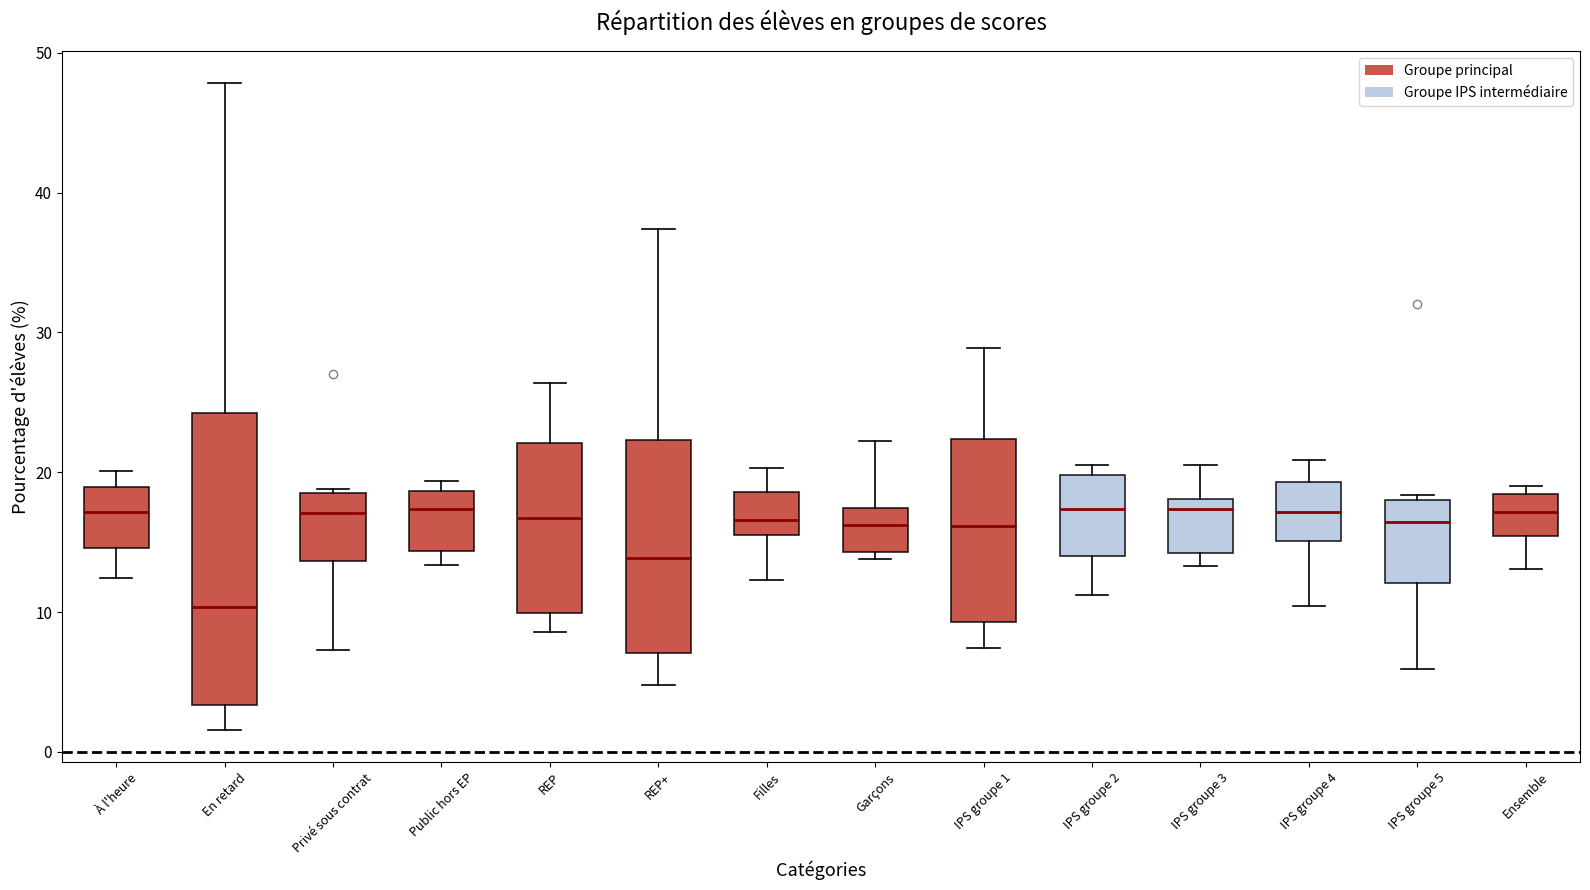

Reading left to right, transcribe this box plot: for each box, give where its median line is, the range the box spans, and where its two whiskers end, as read against the y-axis. The values are not printed on the chart, so give them approximately, as read against the axis.

À l'heure: median 17, box 15 to 19, whiskers 12 to 20
En retard: median 10, box 3 to 24, whiskers 2 to 48
Privé sous contrat: median 17, box 14 to 19, whiskers 7 to 19
Public hors EP: median 17, box 14 to 19, whiskers 13 to 19 (just above the box's upper edge)
REP: median 17, box 10 to 22, whiskers 9 to 26
REP+: median 14, box 7 to 22, whiskers 5 to 37
Filles: median 17, box 15 to 19, whiskers 12 to 20
Garçons: median 16, box 14 to 17, whiskers 14 (just below the box's lower edge) to 22
IPS groupe 1: median 16, box 9 to 22, whiskers 7 to 29
IPS groupe 2: median 17, box 14 to 20, whiskers 11 to 21
IPS groupe 3: median 17, box 14 to 18, whiskers 13 to 21
IPS groupe 4: median 17, box 15 to 19, whiskers 10 to 21
IPS groupe 5: median 16, box 12 to 18, whiskers 6 to 18 (just above the box's upper edge)
Ensemble: median 17, box 15 to 18, whiskers 13 to 19